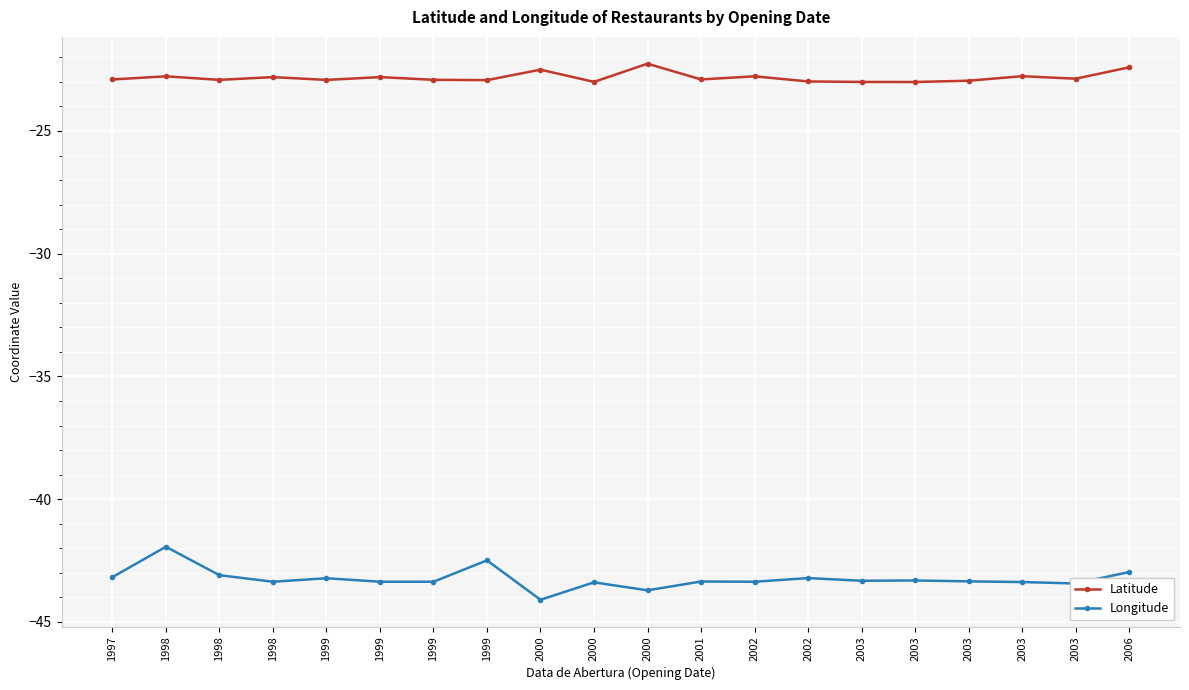

Which series changed the most between 1999 and 2006?

Latitude